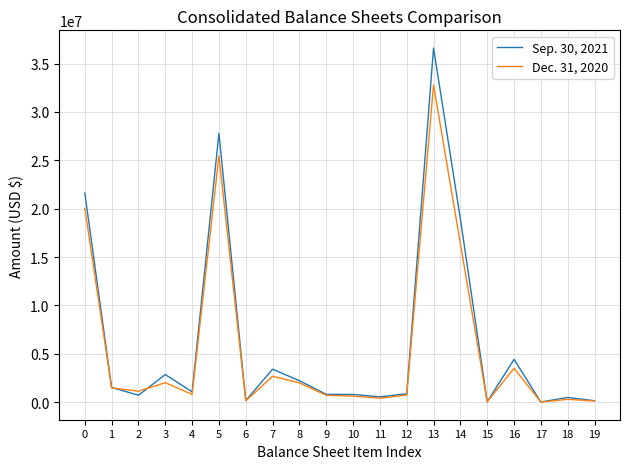

Between 0 and 7, which series saw the biggest shift?

Sep. 30, 2021